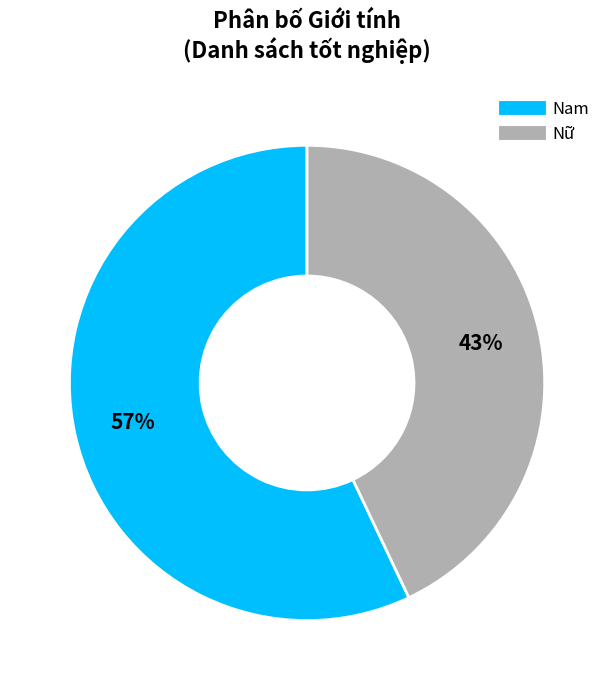

How many slices are in this pie chart?

2